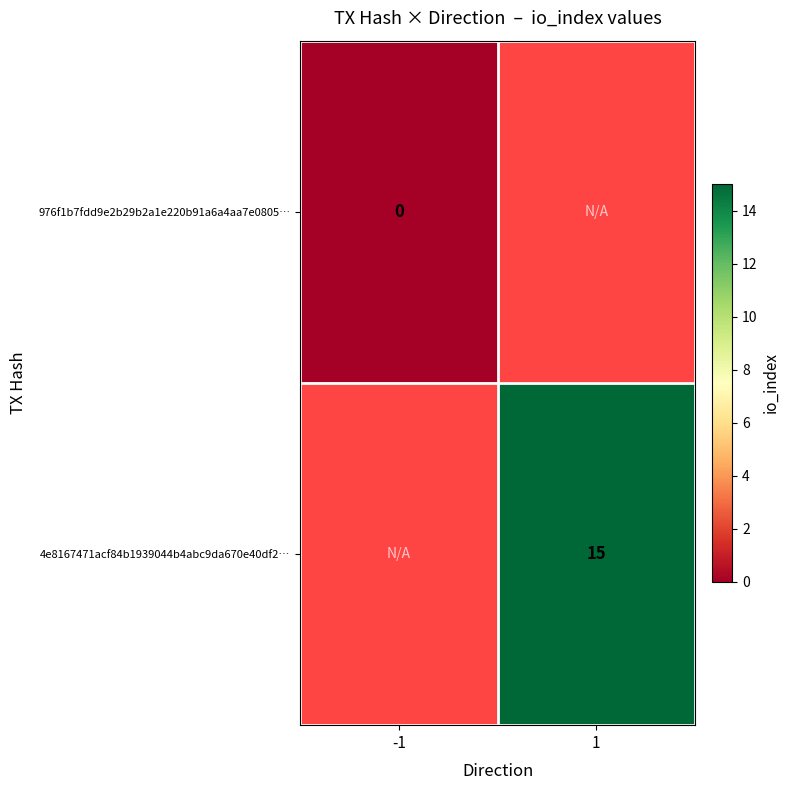

True or false: 4e8167471acf84b1939044b4abc9da670e40df2… has a value of 8 at 1.

False